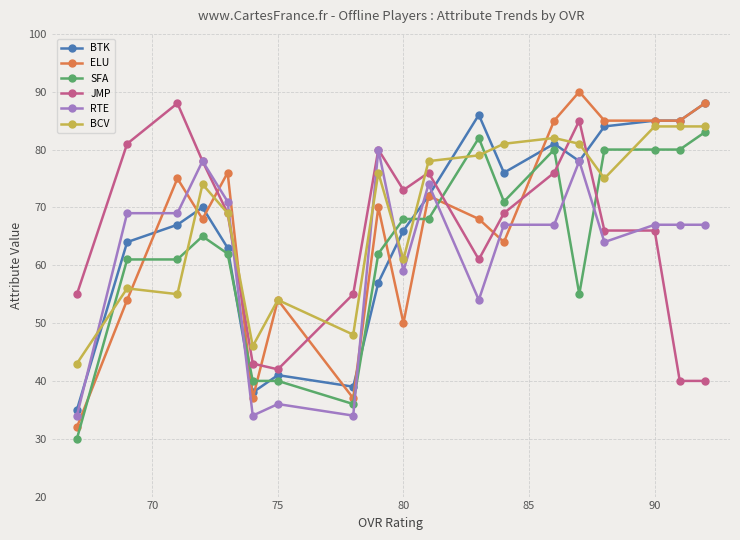

What is the highest value of the SFA series?

83